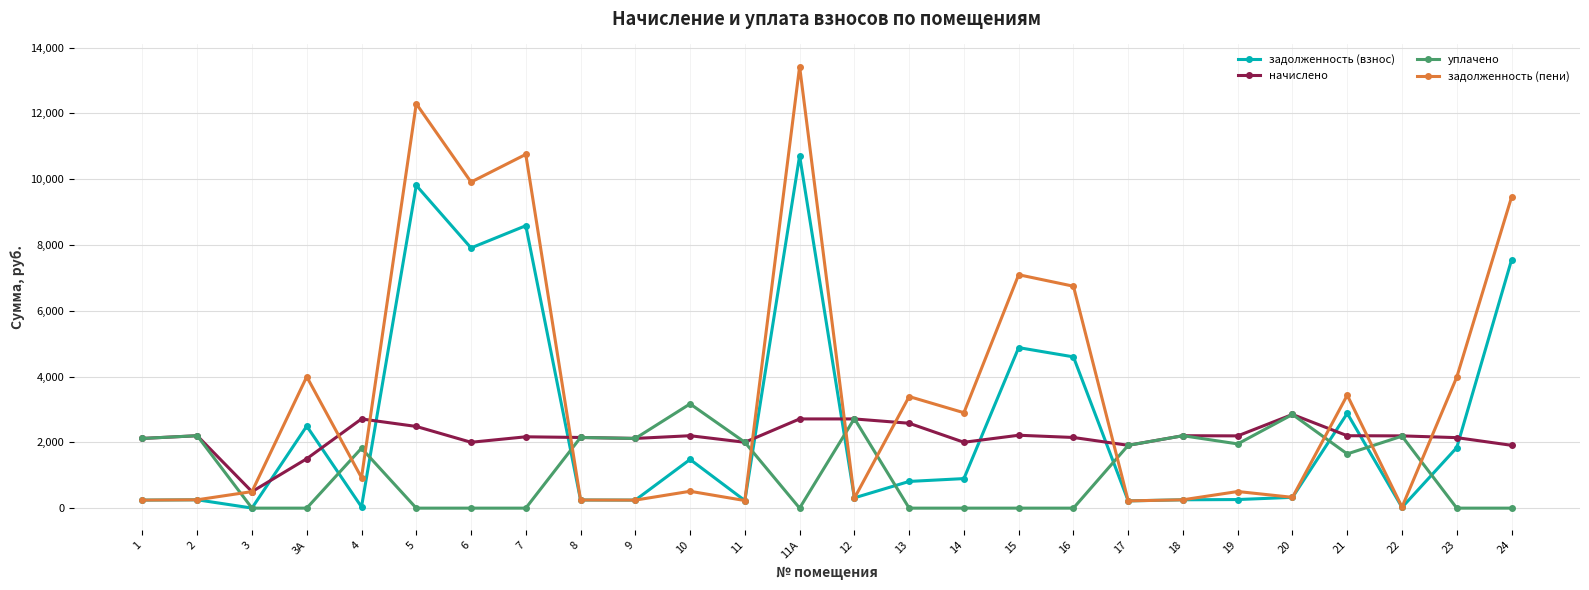

Which series has the widest spread of values?

задолженность (пени)